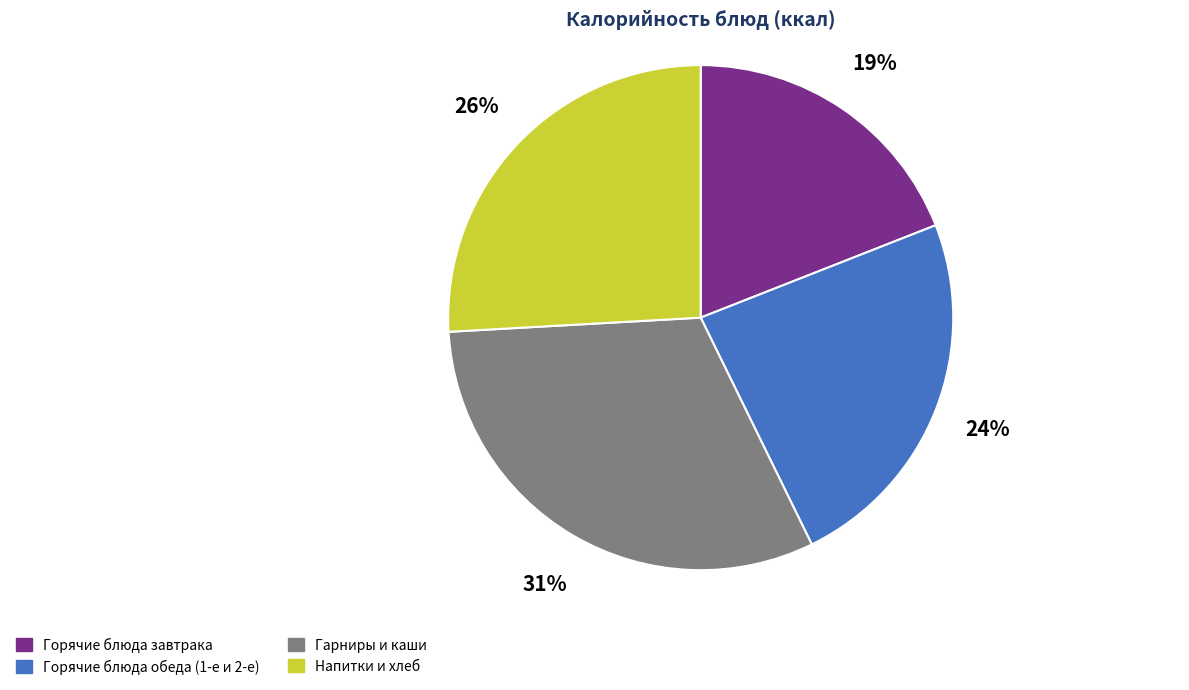

Rank the categories by value from highest to lowest.

Гарниры и каши, Напитки и хлеб, Горячие блюда обеда (1-е и 2-е), Горячие блюда завтрака